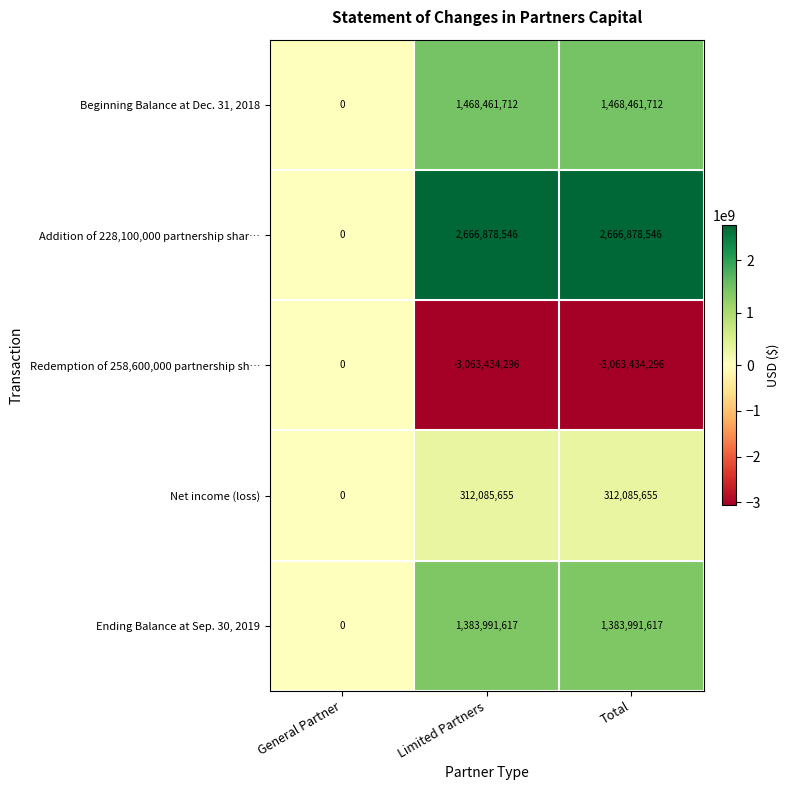

How many data points in Redemption of 258,600,000 partnership sh… are above -3063434296?

1